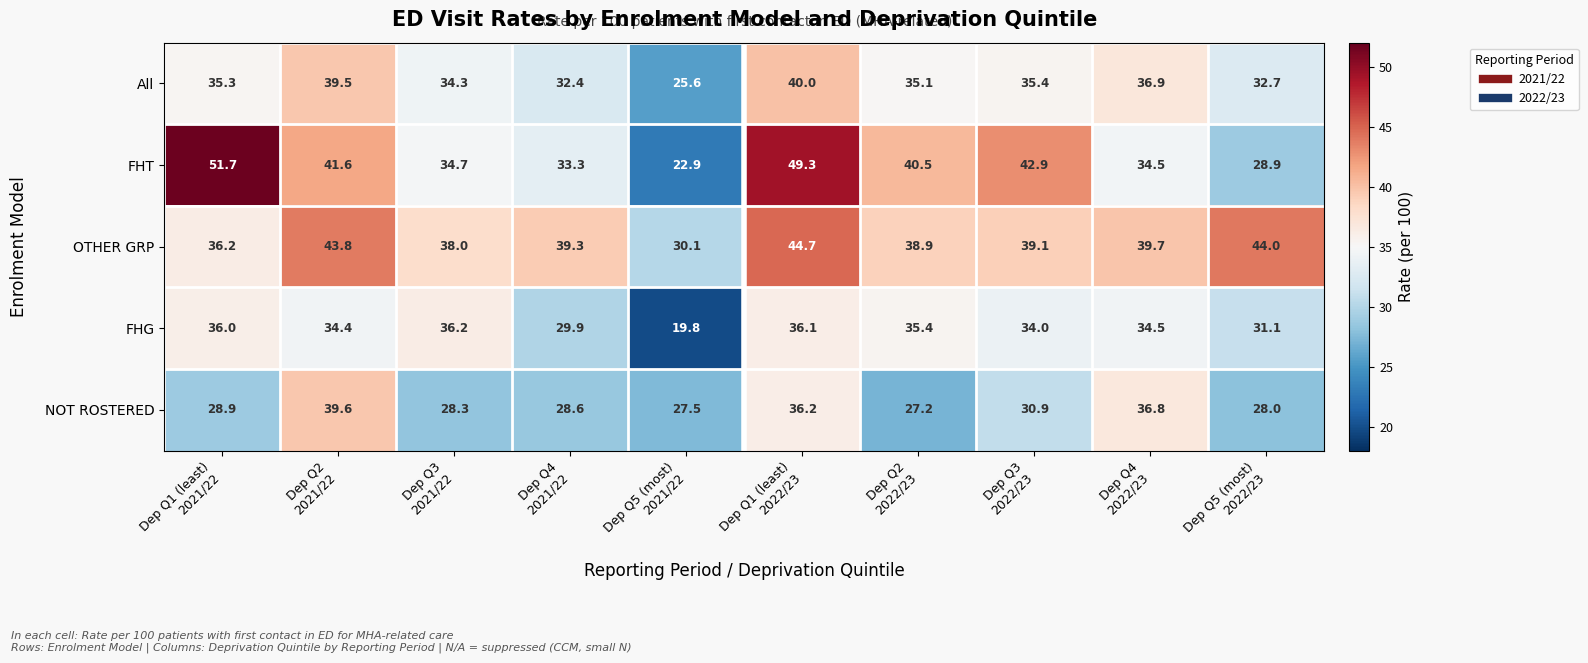

What is the sum of all OTHER GRP values?

393.8